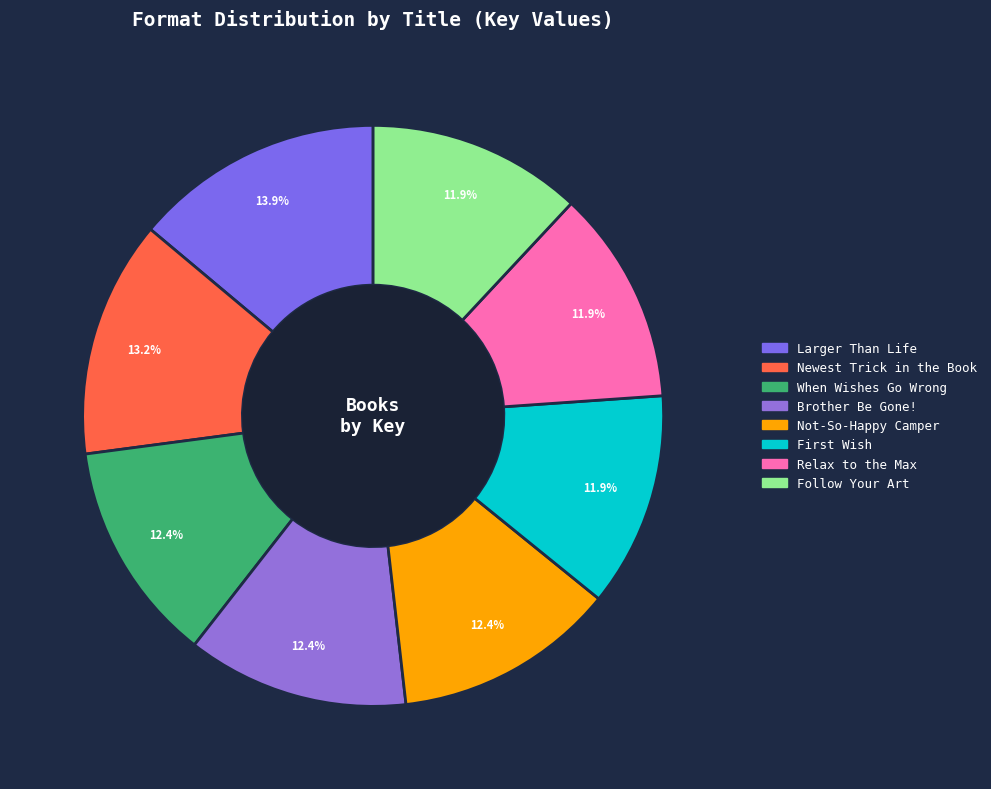

What is the ratio of the value at Newest Trick in the Book to the value at When Wishes Go Wrong?

1.1